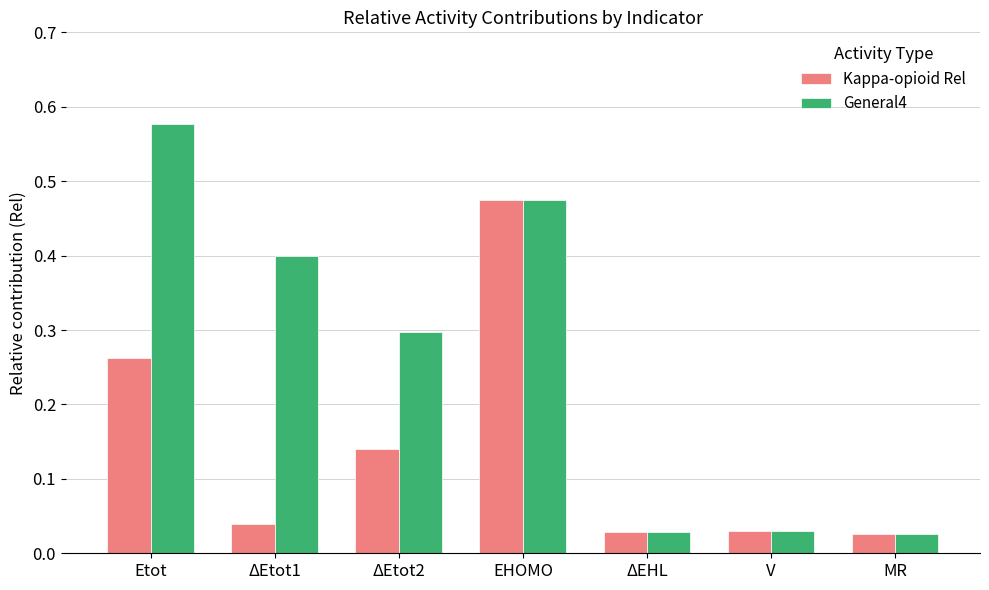

True or false: General4 has a value of 0.8 at EHOMO.

False